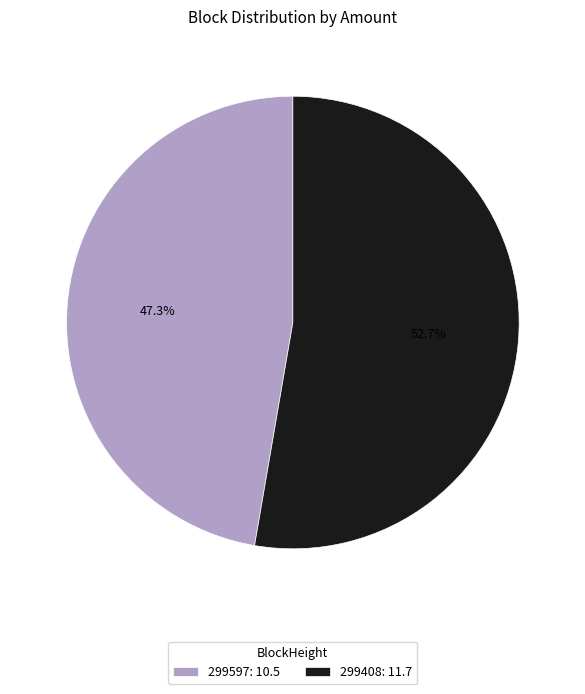

Is there any slice that represents more than half of the pie?

Yes